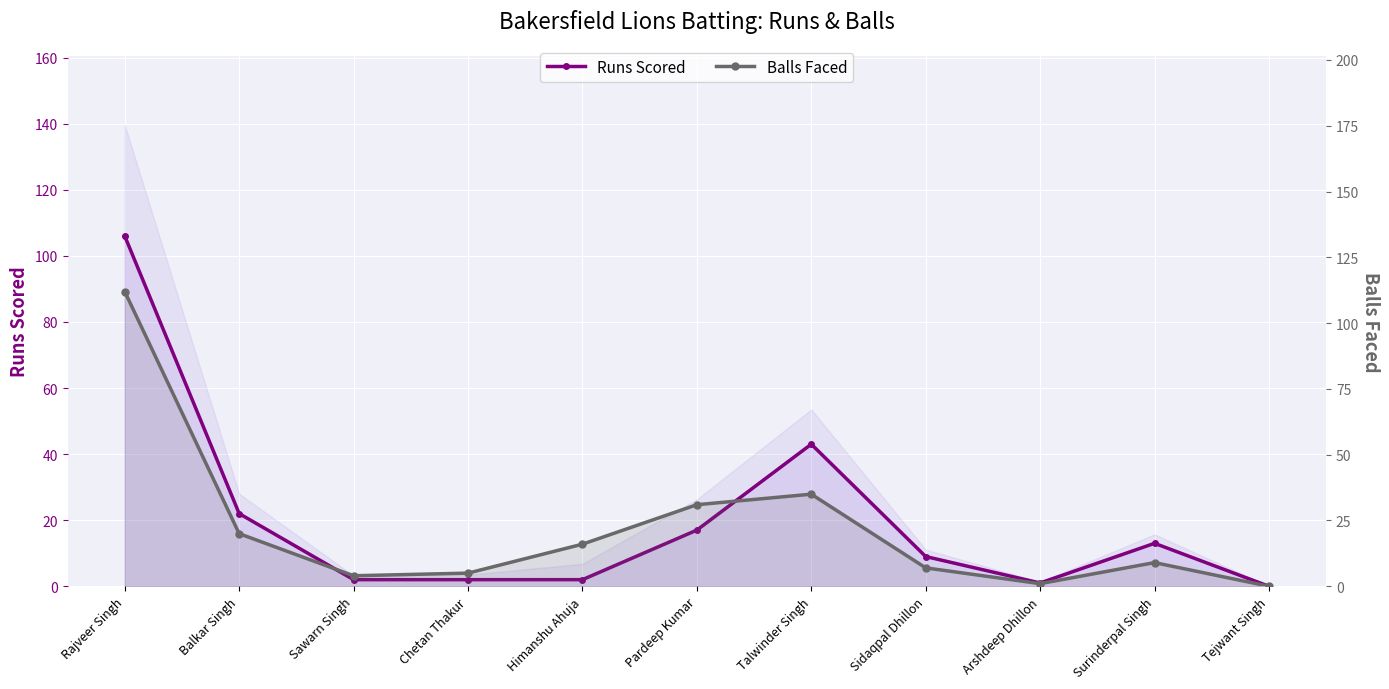

Reading left to right, what are all the values shown in this chart?

Runs Scored: Rajveer Singh=106	Balkar Singh=22	Sawarn Singh=2	Chetan Thakur=2	Himanshu Ahuja=2	Pardeep Kumar=17	Talwinder Singh=43	Sidaqpal Dhillon=9	Arshdeep Dhillon=1	Surinderpal Singh=13	Tejwant Singh=0
Balls Faced: Rajveer Singh=112	Balkar Singh=20	Sawarn Singh=4	Chetan Thakur=5	Himanshu Ahuja=16	Pardeep Kumar=31	Talwinder Singh=35	Sidaqpal Dhillon=7	Arshdeep Dhillon=1	Surinderpal Singh=9	Tejwant Singh=0